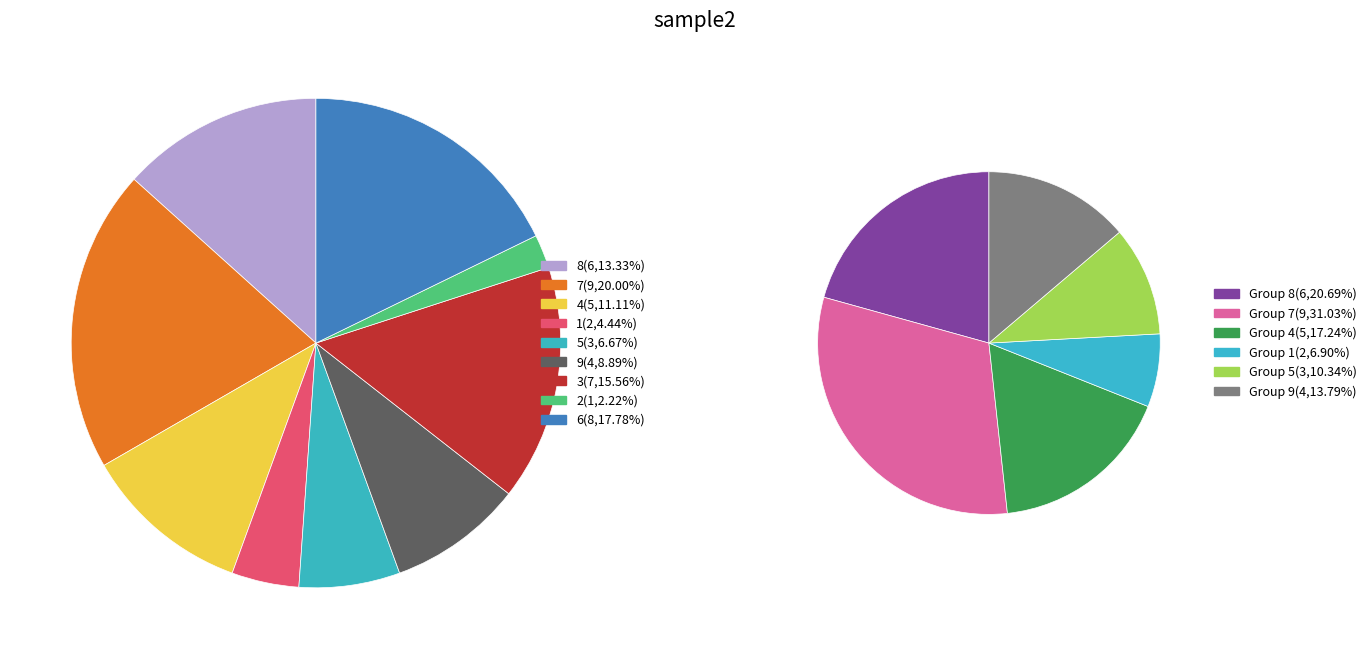

To the nearest percent, what is the average slice percentage?

11%